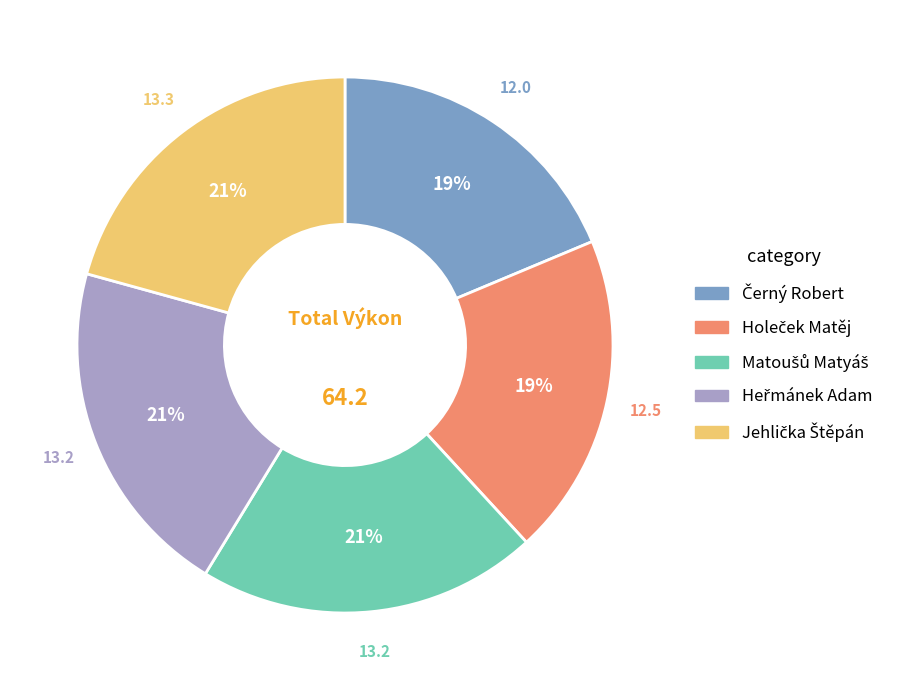

To the nearest percent, what is the difference between the largest and smallest slice percentages?

2%